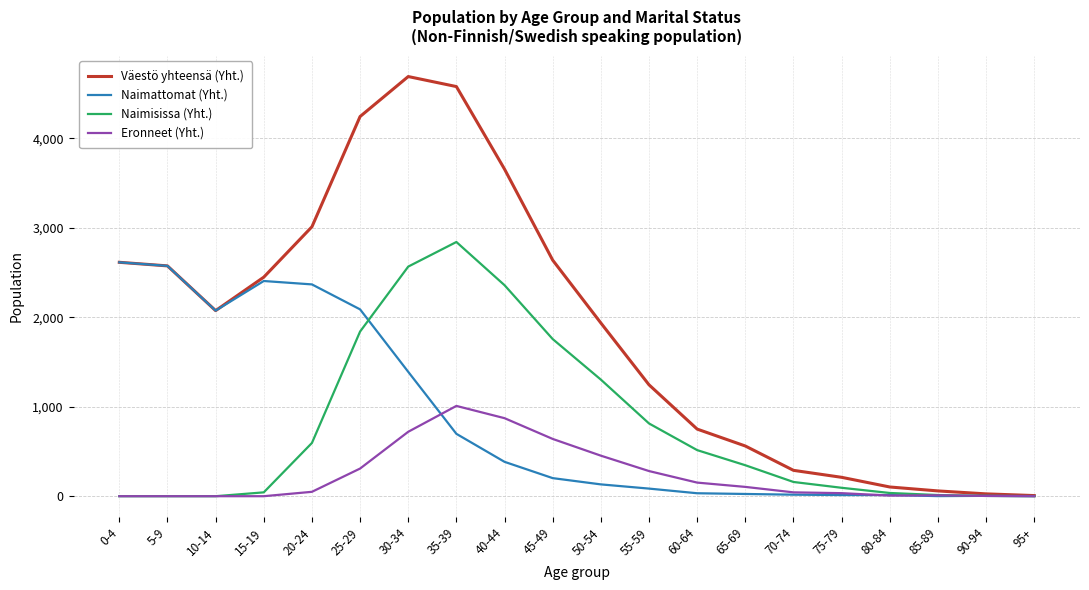

Where is Naimattomat (Yht.) nearest to the value 1307?

30-34